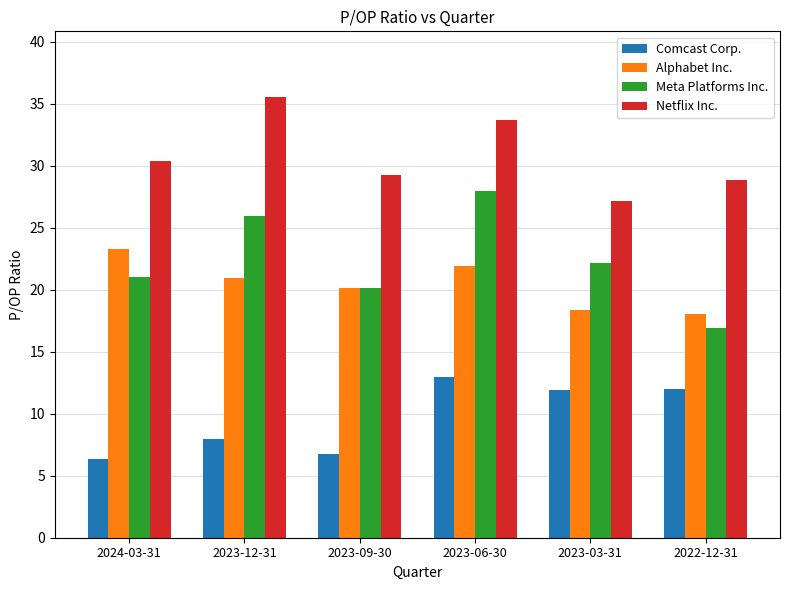

What is the sum of the Comcast Corp. values at 2022-12-31 and 2023-12-31?

19.9